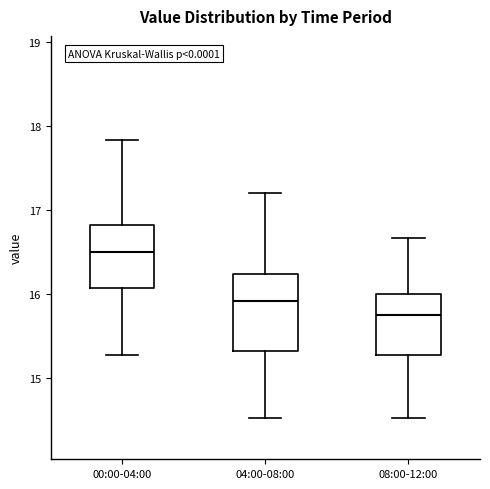

Which box is the tallest, from its lower edge to its upper edge?

04:00-08:00